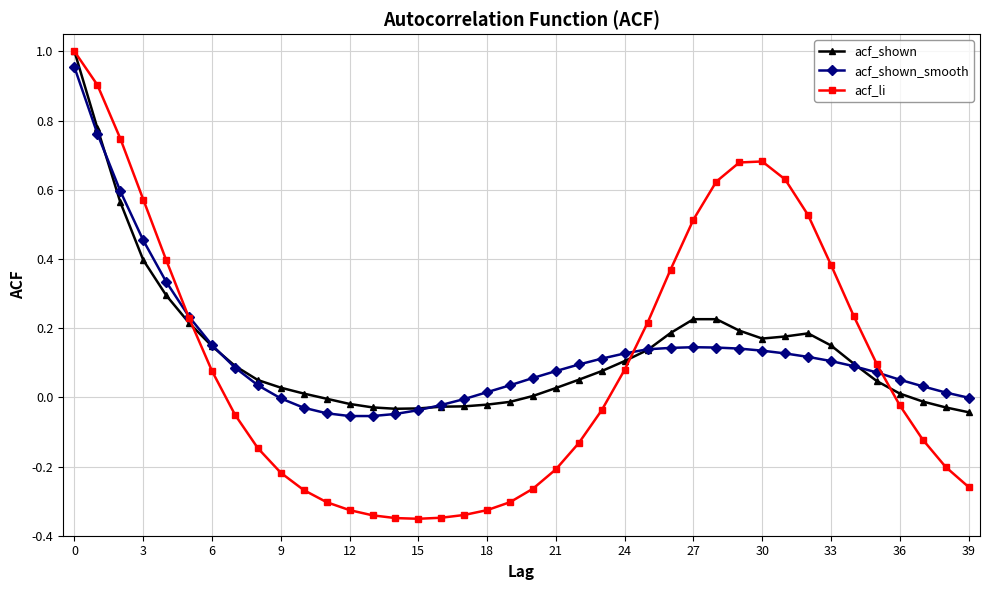

Which series has the widest spread of values?

acf_li